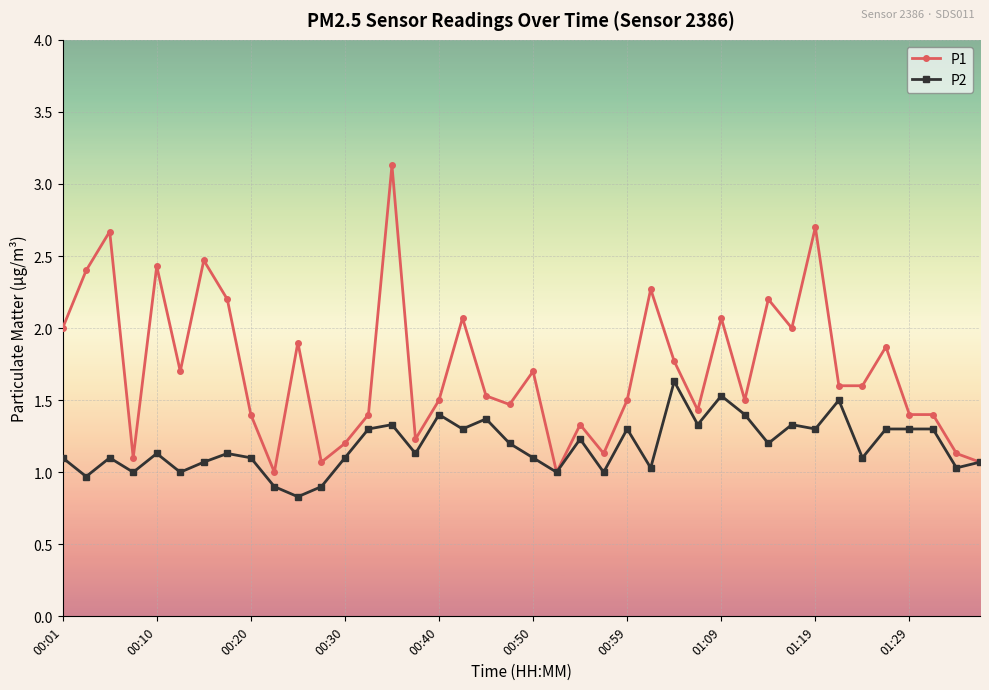

What are all the series names shown in the legend?

P1, P2